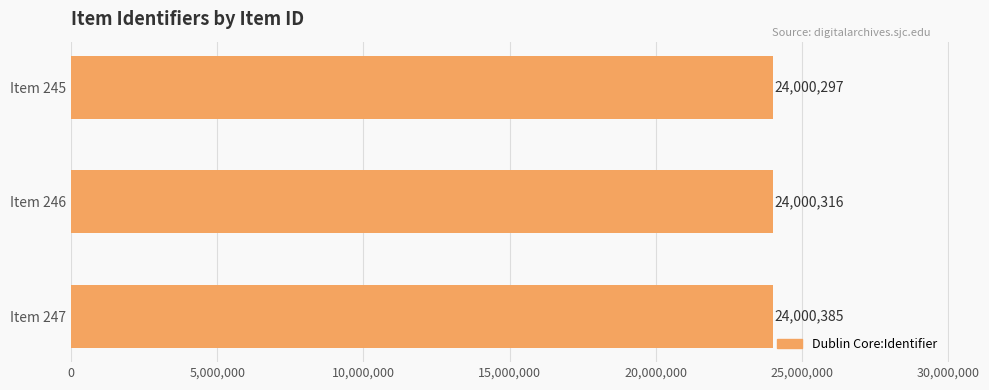

Rank the categories by value from lowest to highest.

Item 245, Item 246, Item 247